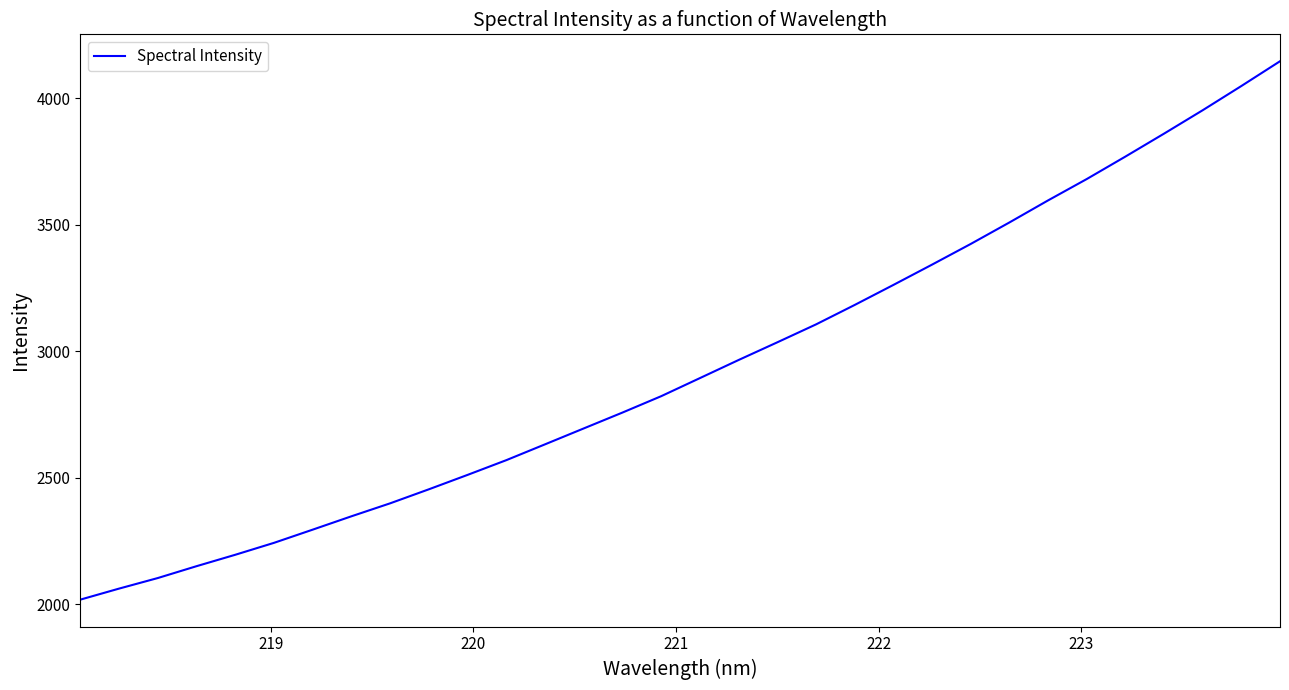

What is the minimum value shown in the chart?

2017.8